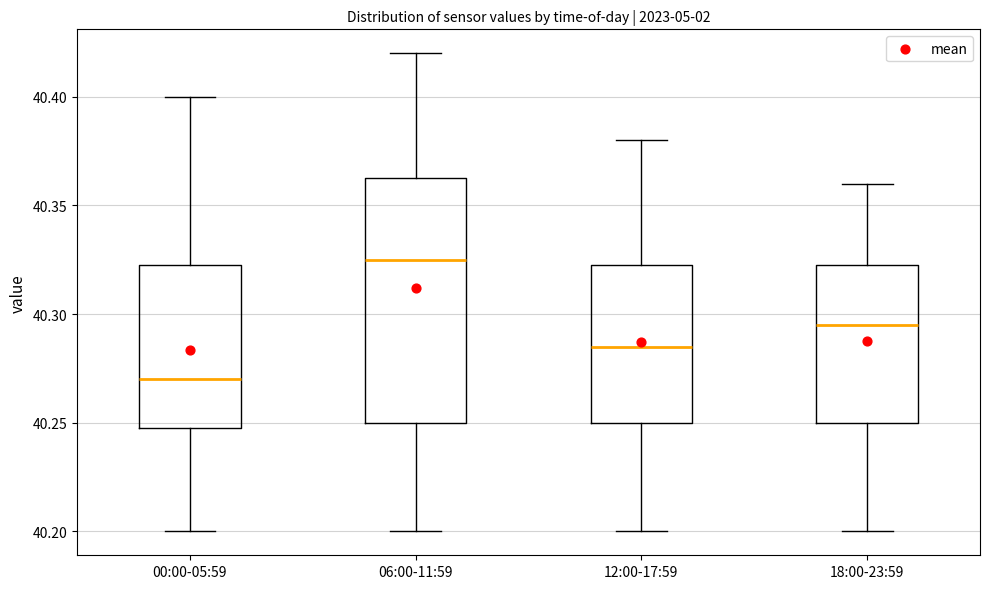

Reading left to right, transcribe this box plot: for each box, give where its median line is, the range the box spans, and where its two whiskers end, as read against the y-axis. The values are not printed on the chart, so give them approximately, as read against the axis.

00:00-05:59: median 40.270, box 40.250 to 40.325, whiskers 40.200 to 40.400
06:00-11:59: median 40.325, box 40.250 to 40.365, whiskers 40.200 to 40.420
12:00-17:59: median 40.285, box 40.250 to 40.325, whiskers 40.200 to 40.380
18:00-23:59: median 40.295, box 40.250 to 40.325, whiskers 40.200 to 40.360